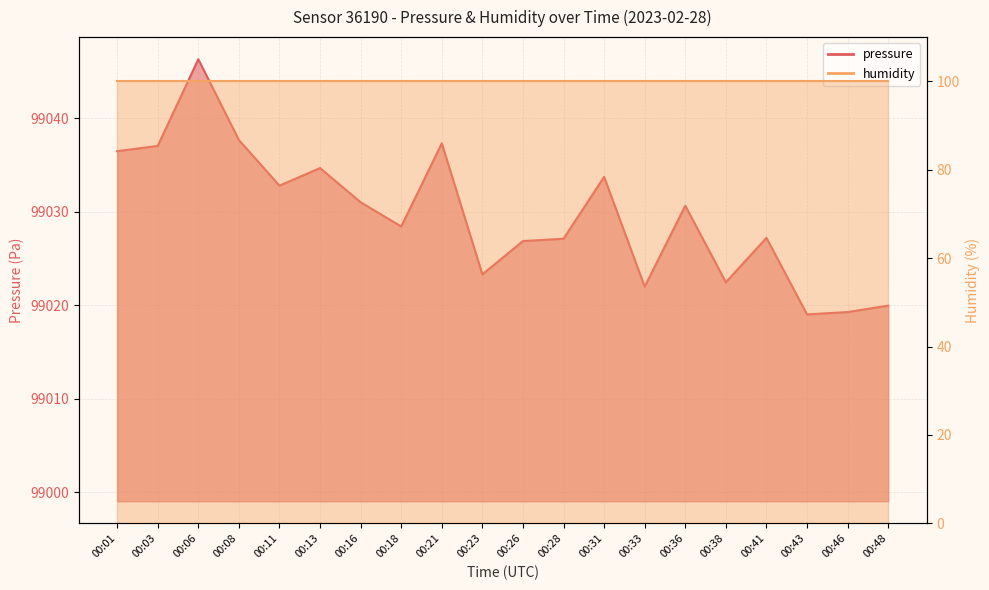

Does the chart have visible grid lines?

Yes